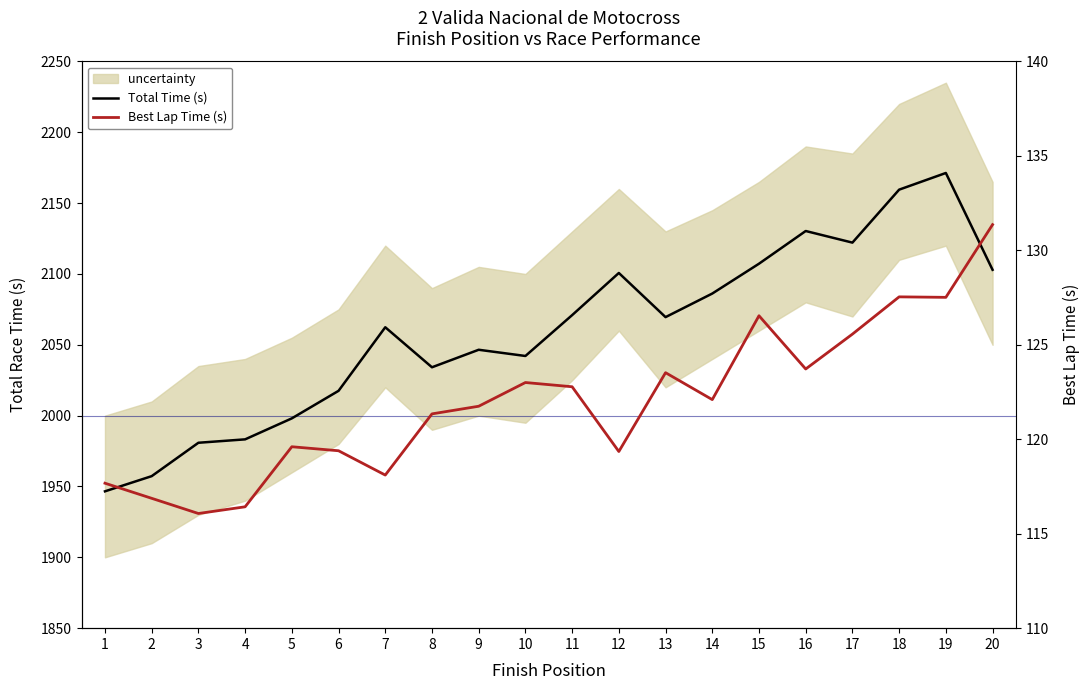

At which category does the chart reach its minimum across all series?

3